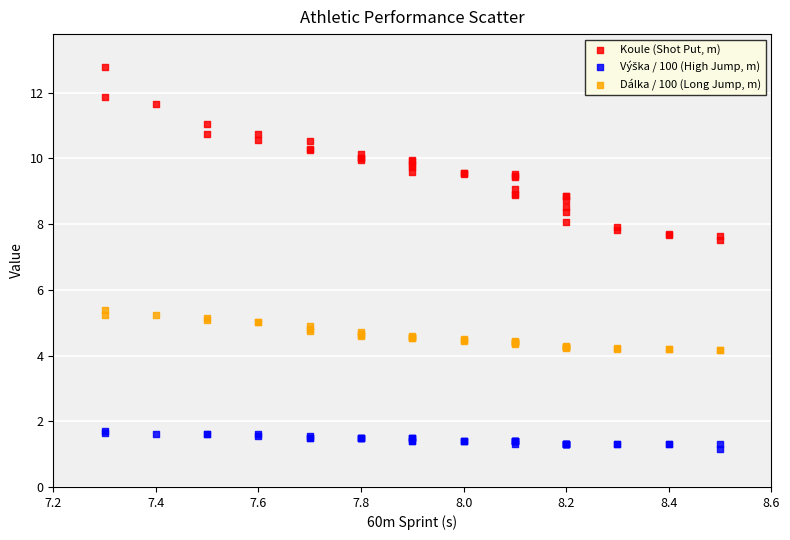

Across all series, what Y value is closest to 6?

5.4